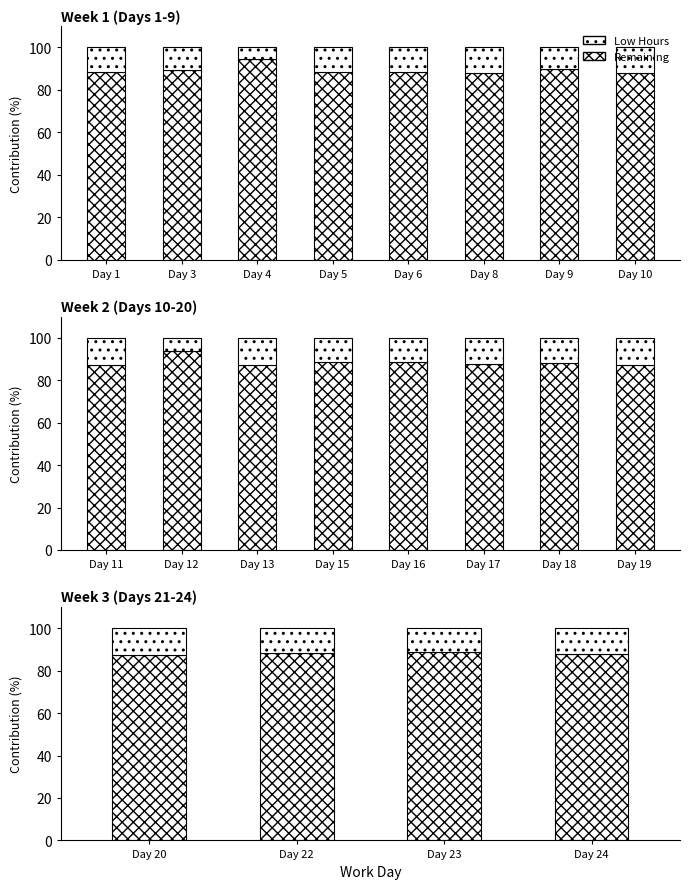

The value of Remaining at Day 23 is 17.5. True or false?

False